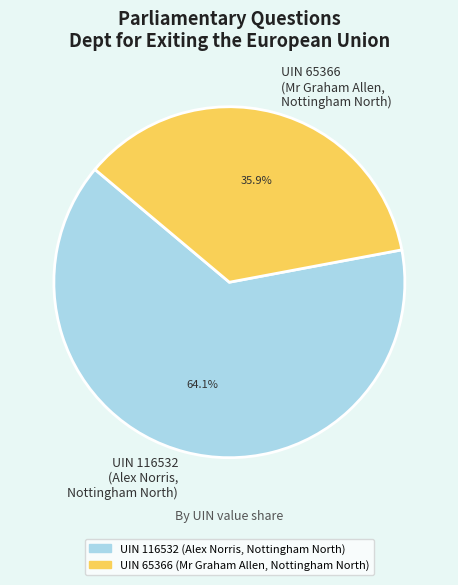

Which has a higher value, UIN 116532 (Alex Norris, Nottingham North) or UIN 65366 (Mr Graham Allen, Nottingham North)?

UIN 116532 (Alex Norris, Nottingham North)